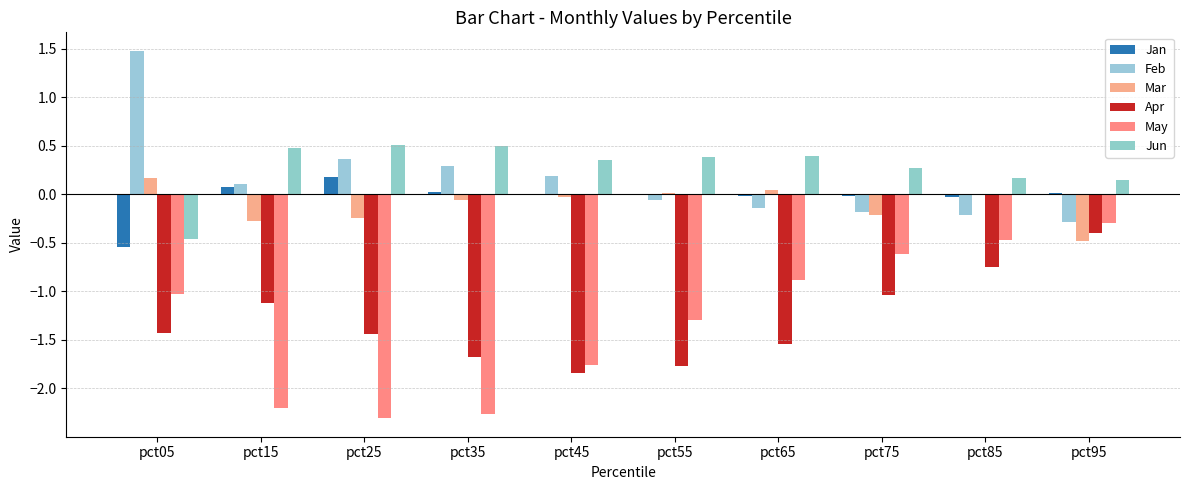

Are the bars grouped side by side (vs. stacked)?

Yes